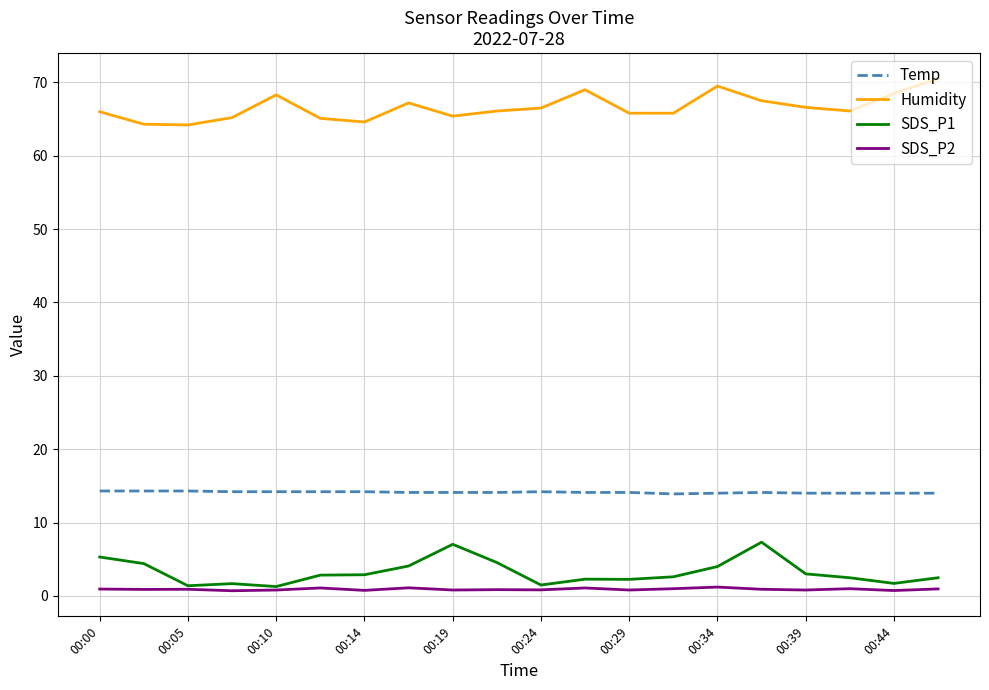

List the series in order of their peak value, highest first.

Humidity, Temp, SDS_P1, SDS_P2